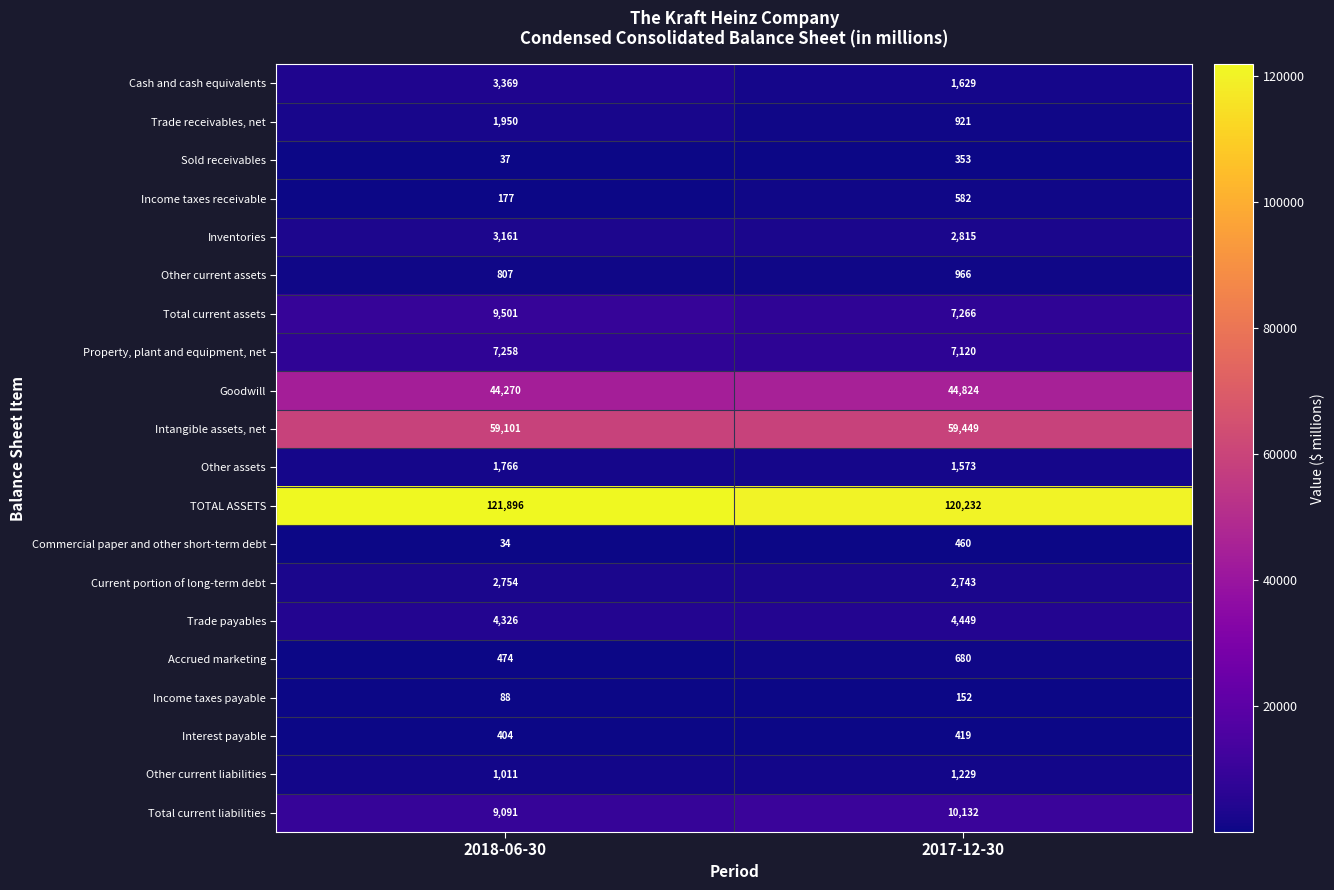

Which label corresponds to the smallest value in the chart?

2018-06-30